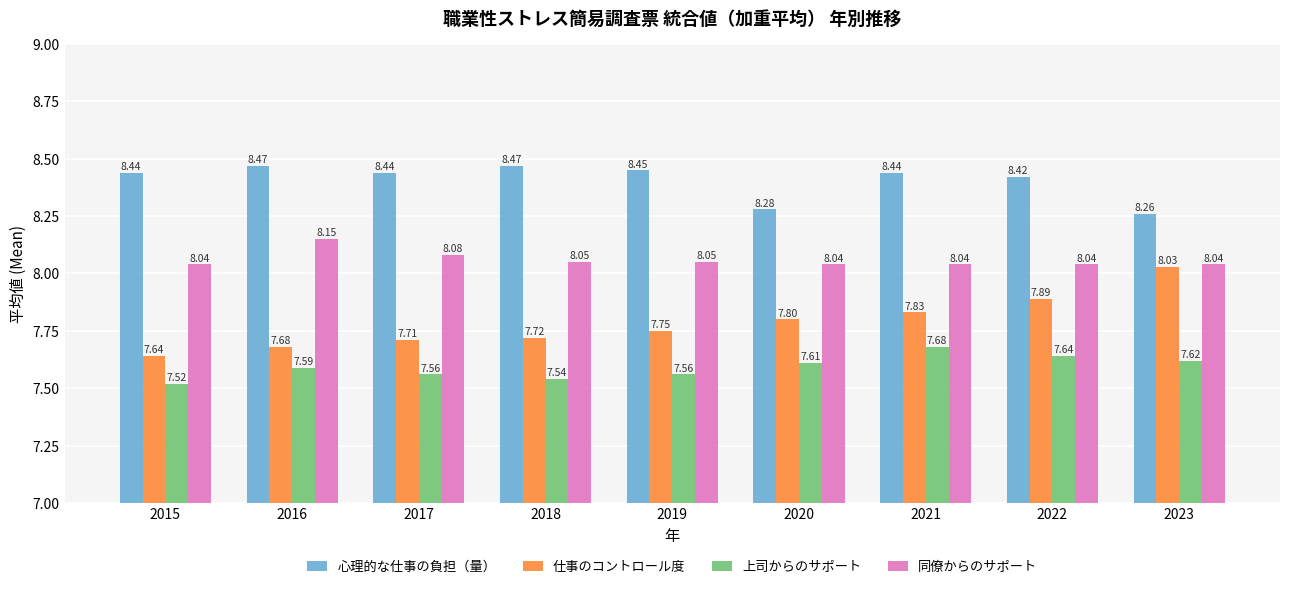

How many groups of bars are there?

9